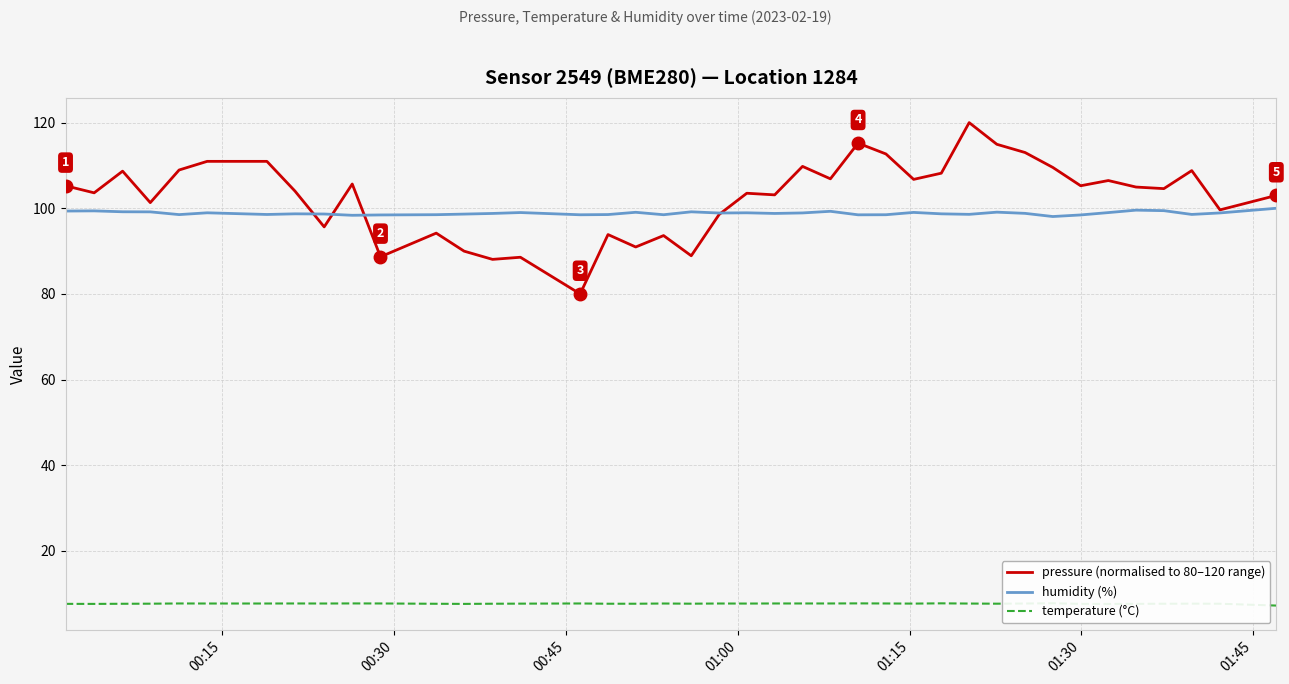

What are all the series names shown in the legend?

pressure (normalised to 80–120 range), humidity (%), temperature (°C)